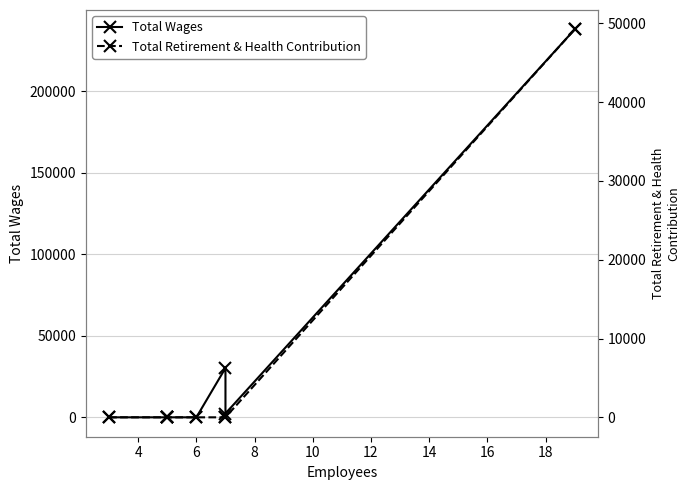

True or false: Total Wages and Total Retirement & Health Contribution intersect in this chart.

False